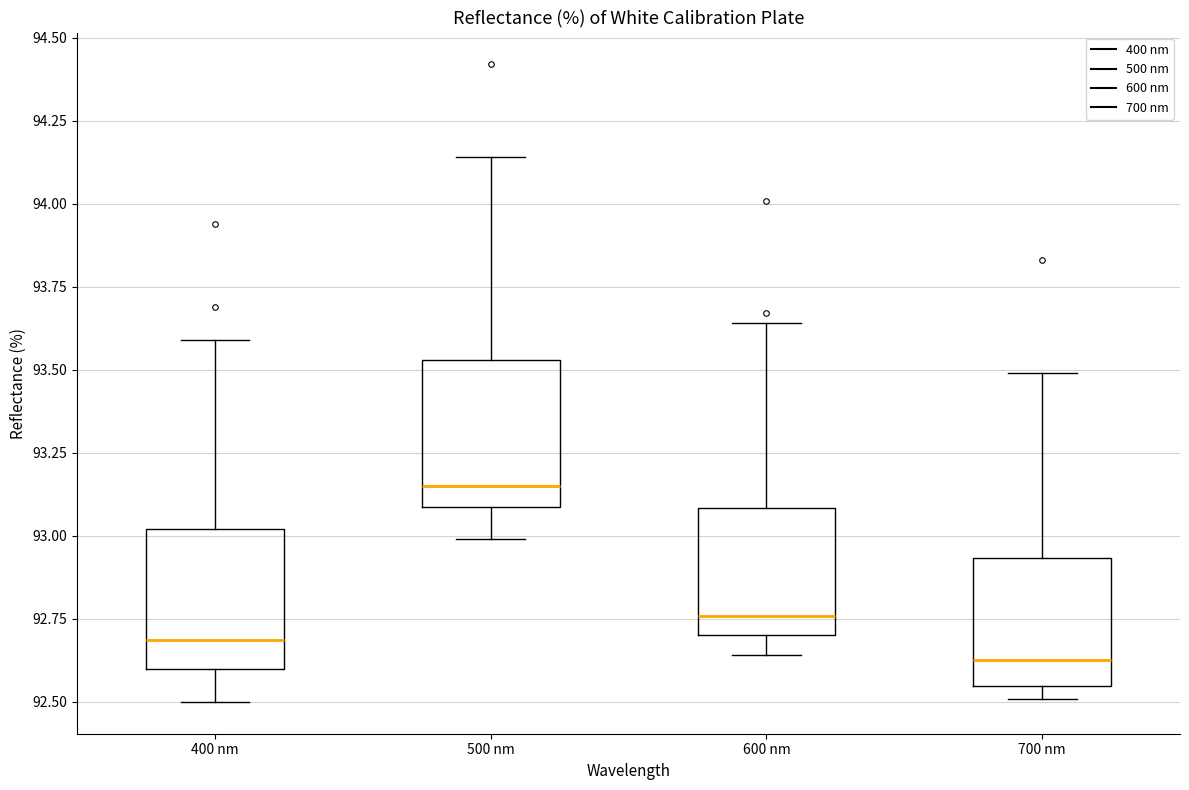

Reading left to right, read every box against the y-axis: the position of its median line, the range the box covers, and the ends of its whiskers. The values are not printed on the chart, so give them approximately, as read against the axis.

400 nm: median 92.70, box 92.60 to 93.00, whiskers 92.50 to 93.60
500 nm: median 93.15, box 93.10 to 93.55, whiskers 93.00 to 94.15
600 nm: median 92.75, box 92.70 to 93.10, whiskers 92.65 to 93.65
700 nm: median 92.65, box 92.55 to 92.95, whiskers 92.50 to 93.50